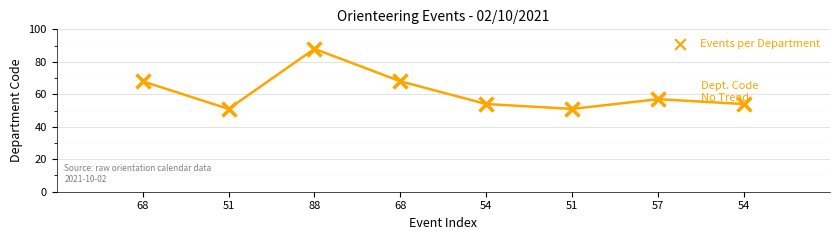

What is the average Y value?

61